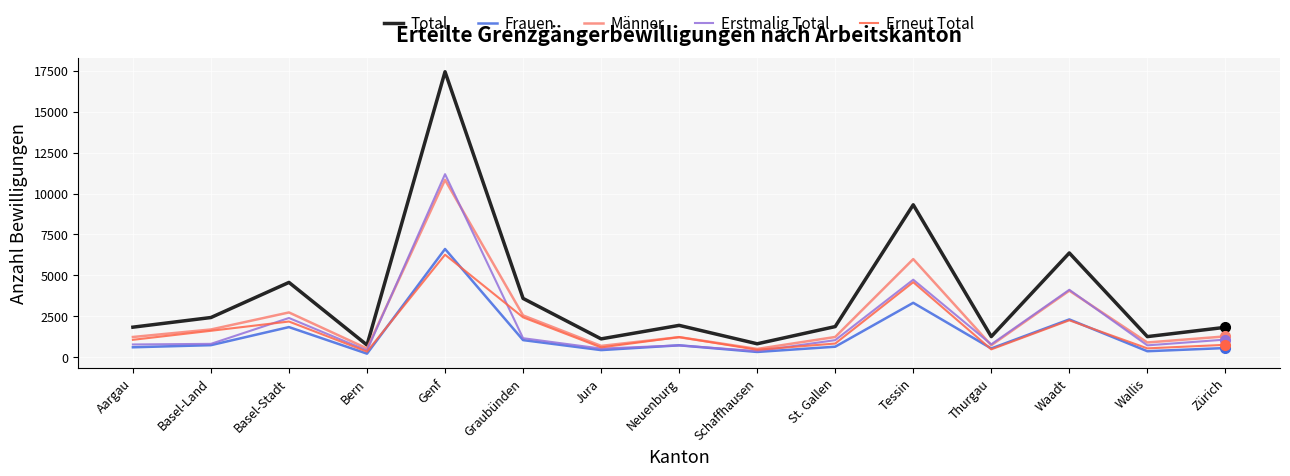

What is the smallest value displayed?

211